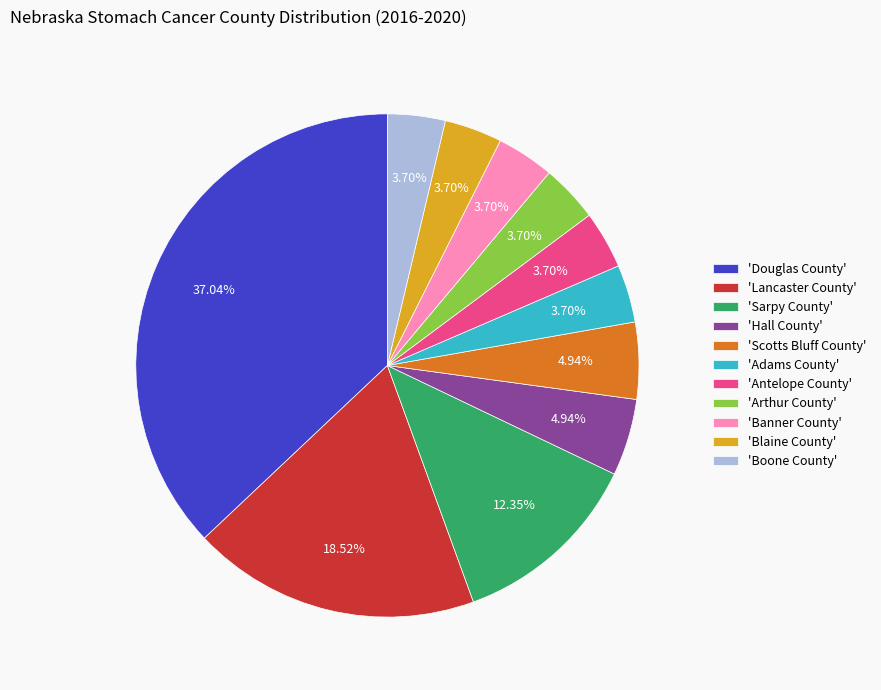

Combined, do 'Adams County' and 'Sarpy County' account for over 50%?

No